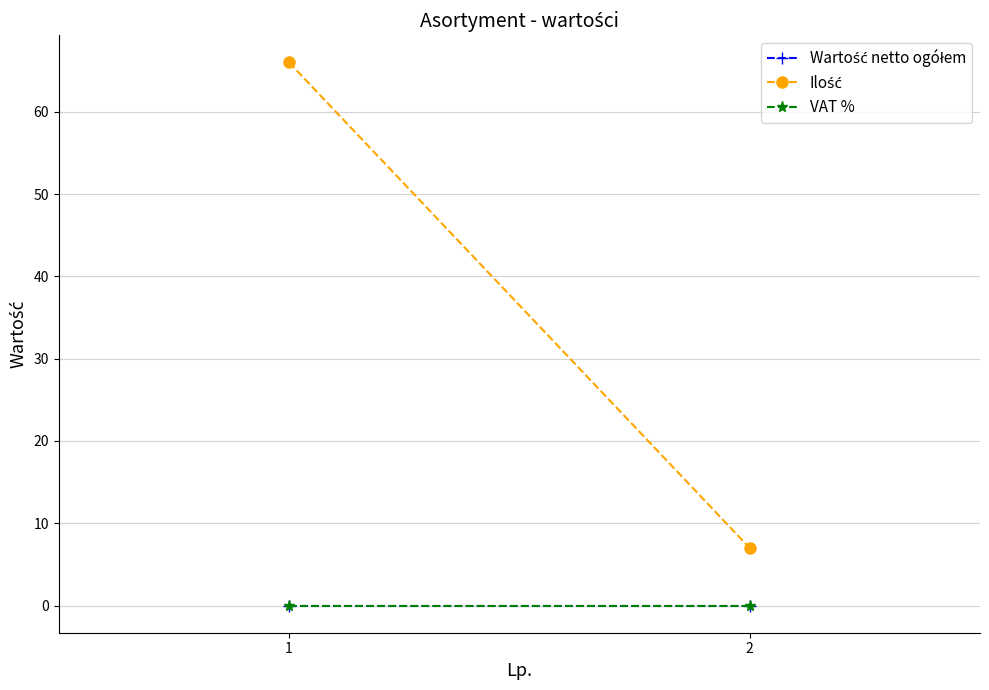

Reading left to right, what are all the values shown in this chart?

Wartość netto ogółem: 1=0	2=0
Ilość: 1=66	2=7
VAT %: 1=0	2=0